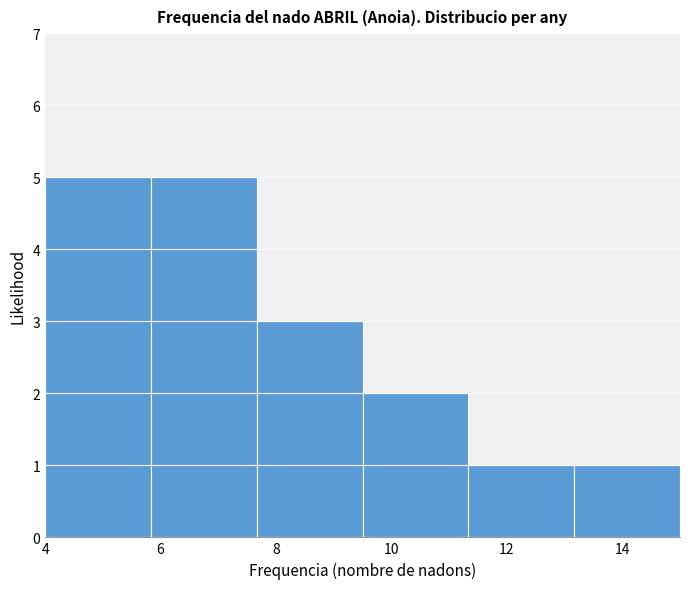

Reading left to right, list every bar in this chart as the range it spans on the x-axis followed by its height. Neither the bar edges nor the heights are printed on the chart, so give them approximately, as read against the axes.

4.0 to 5.8: 5
5.8 to 7.6: 5
7.6 to 9.6: 3
9.6 to 11.4: 2
11.4 to 13.2: 1
13.2 to 15.0: 1